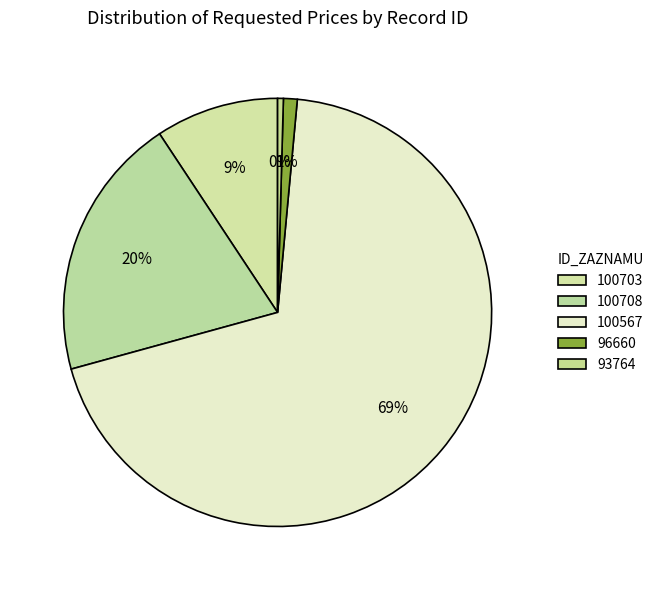

What is the smallest slice in the pie chart?

93764